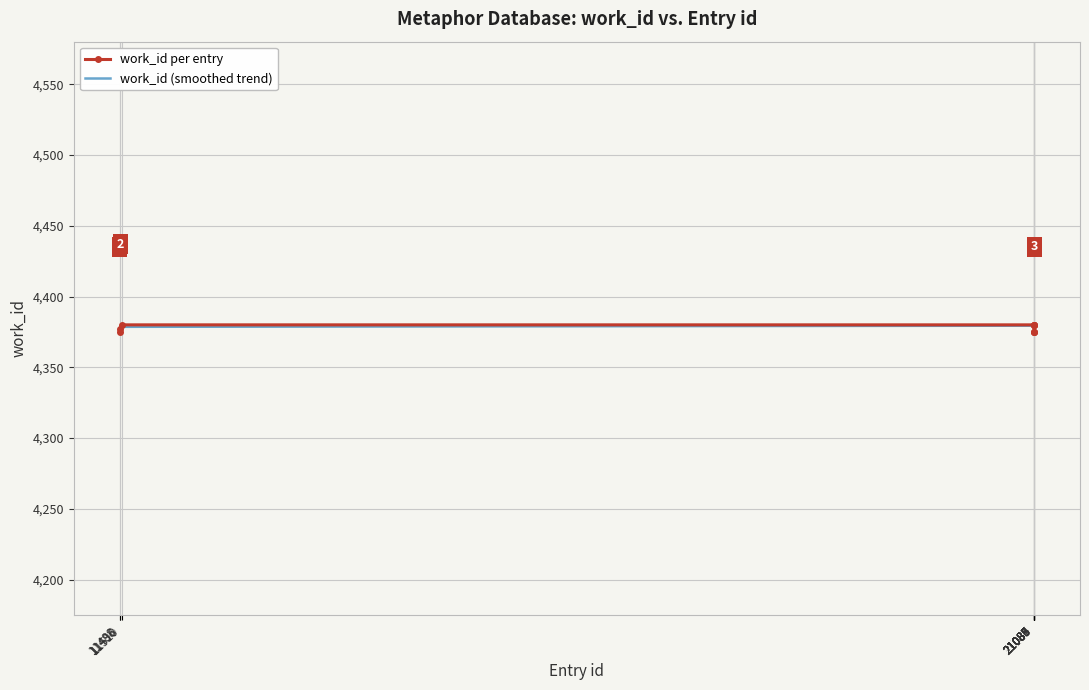

Is it true that work_id (smoothed trend) equals 3040.0 at 21088?

False